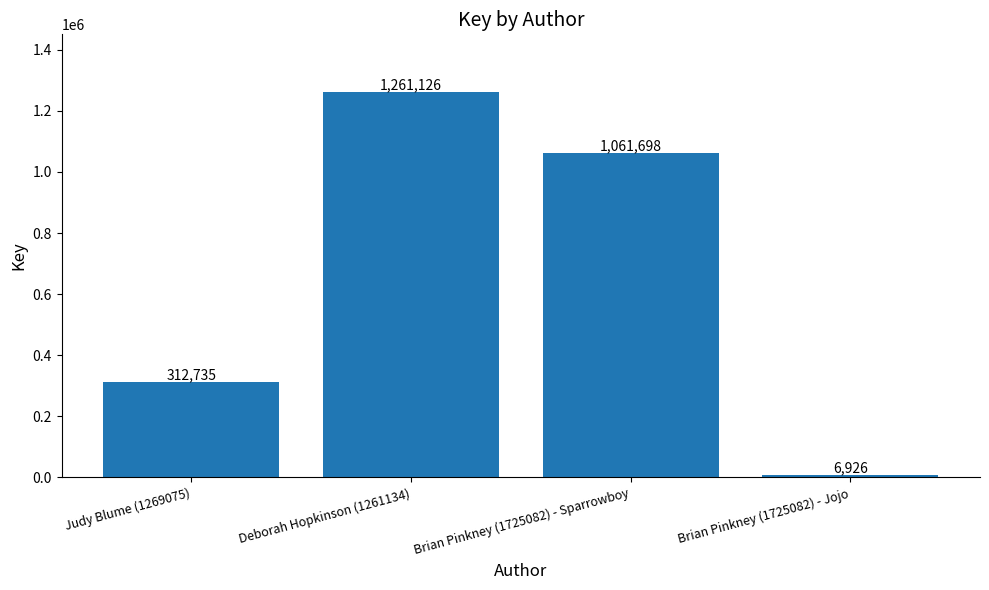

What is the change in value from Judy Blume (1269075) to Brian Pinkney (1725082) - Sparrowboy?

+748963